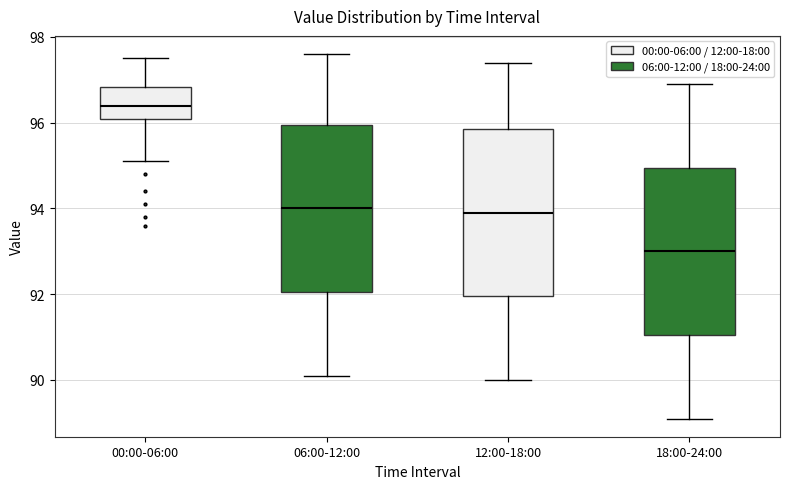

Reading left to right, transcribe this box plot: for each box, give where its median line is, the range the box spans, and where its two whiskers end, as read against the y-axis. The values are not printed on the chart, so give them approximately, as read against the axis.

00:00-06:00: median 96.4, box 96.0 to 96.8, whiskers 95.2 to 97.6
06:00-12:00: median 94.0, box 92.0 to 96.0, whiskers 90.2 to 97.6
12:00-18:00: median 94.0, box 92.0 to 95.8, whiskers 90.0 to 97.4
18:00-24:00: median 93.0, box 91.0 to 95.0, whiskers 89.2 to 97.0